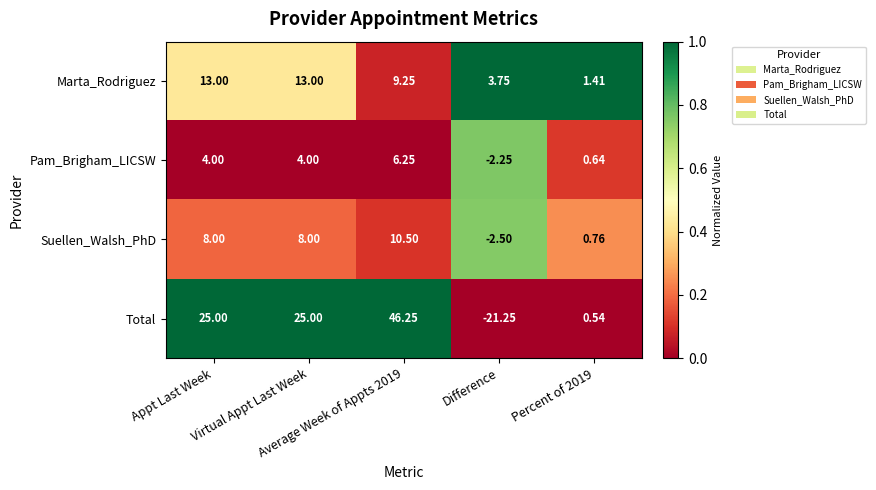

Rank the series by their maximum value, from highest to lowest.

Total, Marta_Rodriguez, Suellen_Walsh_PhD, Pam_Brigham_LICSW